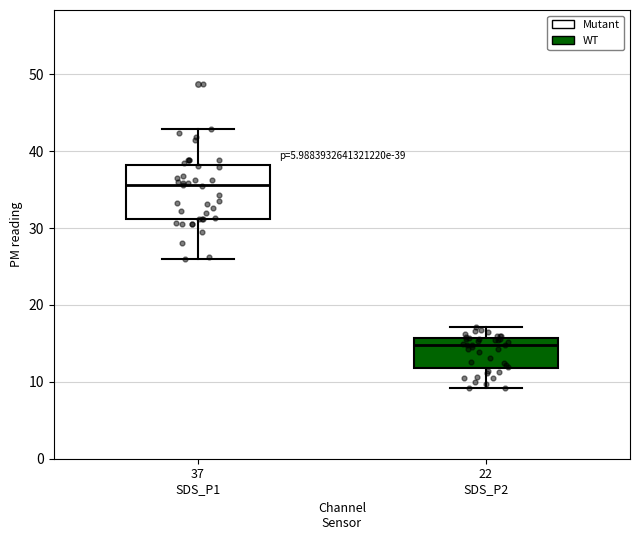

Which box's median line is the lowest?

22 SDS_P2